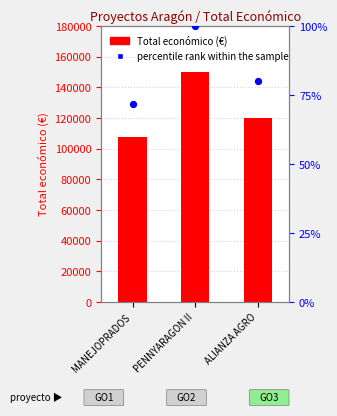

Which series contains the lowest Y value?

percentile rank within the sample